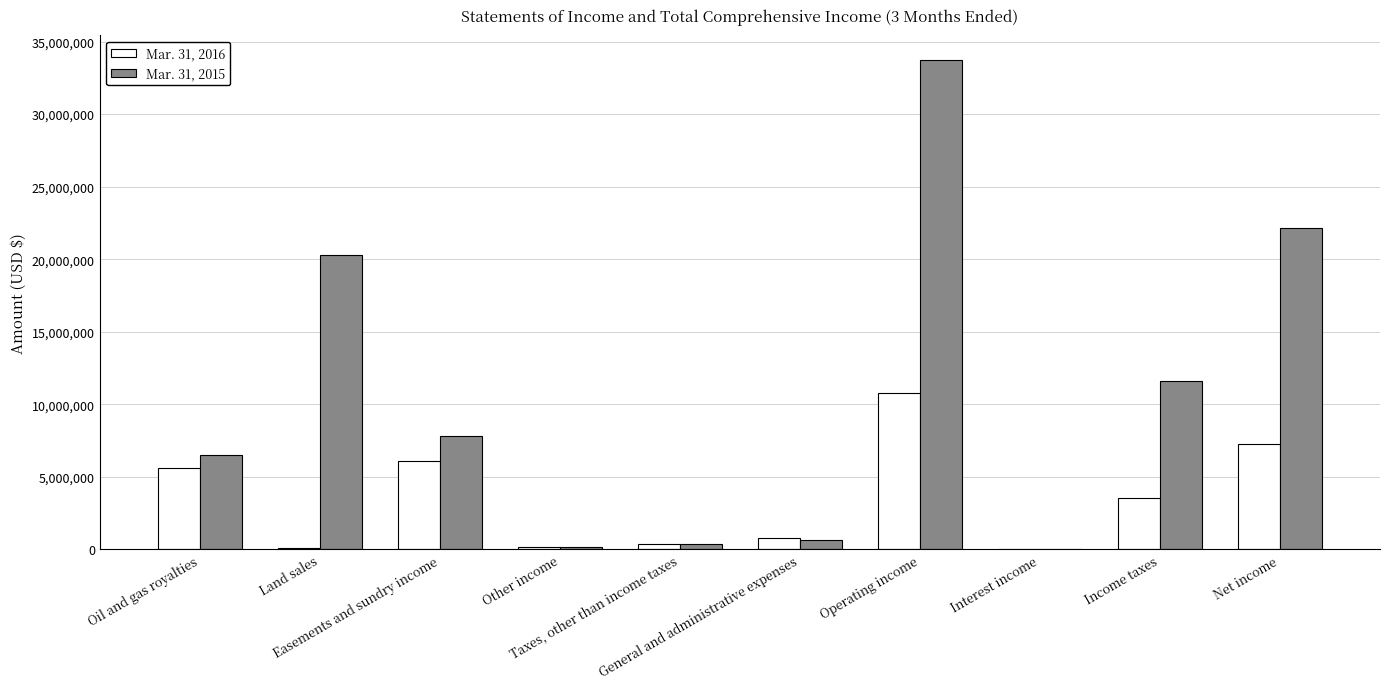

What is the greatest value displayed?

33748918